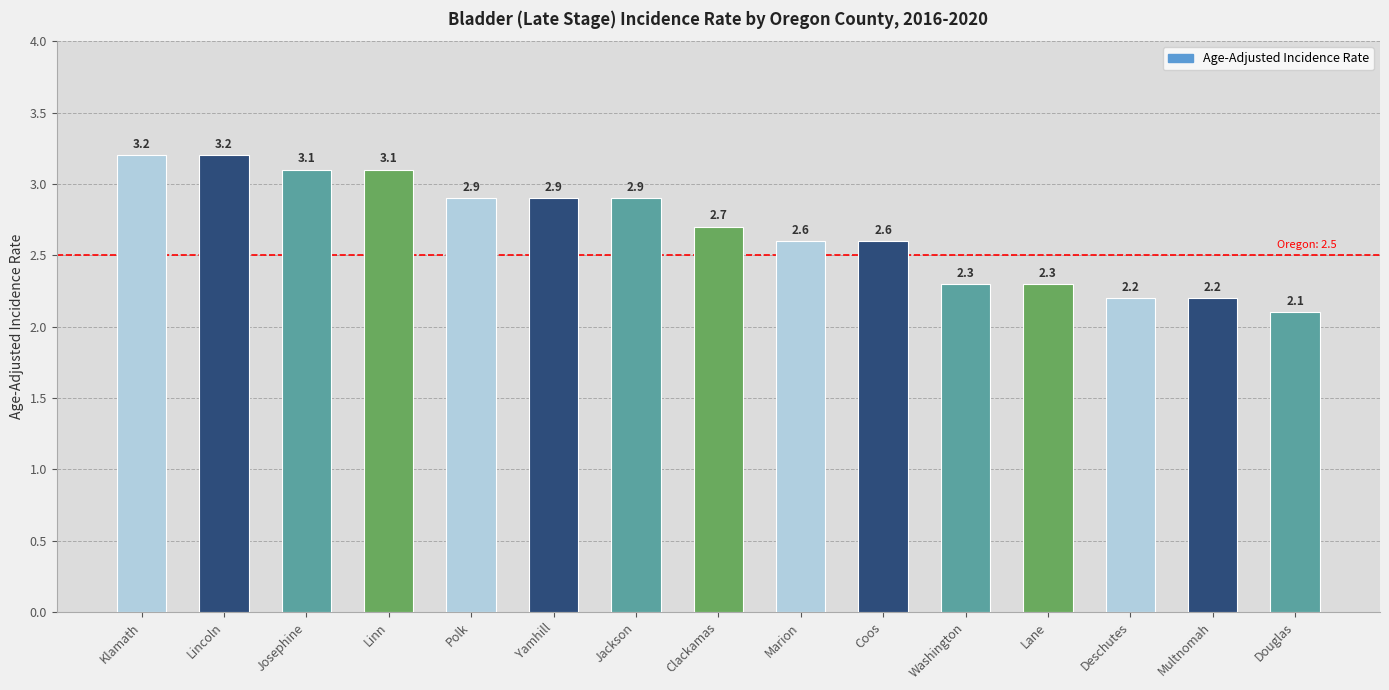

The value at Jackson is 2.9. True or false?

True